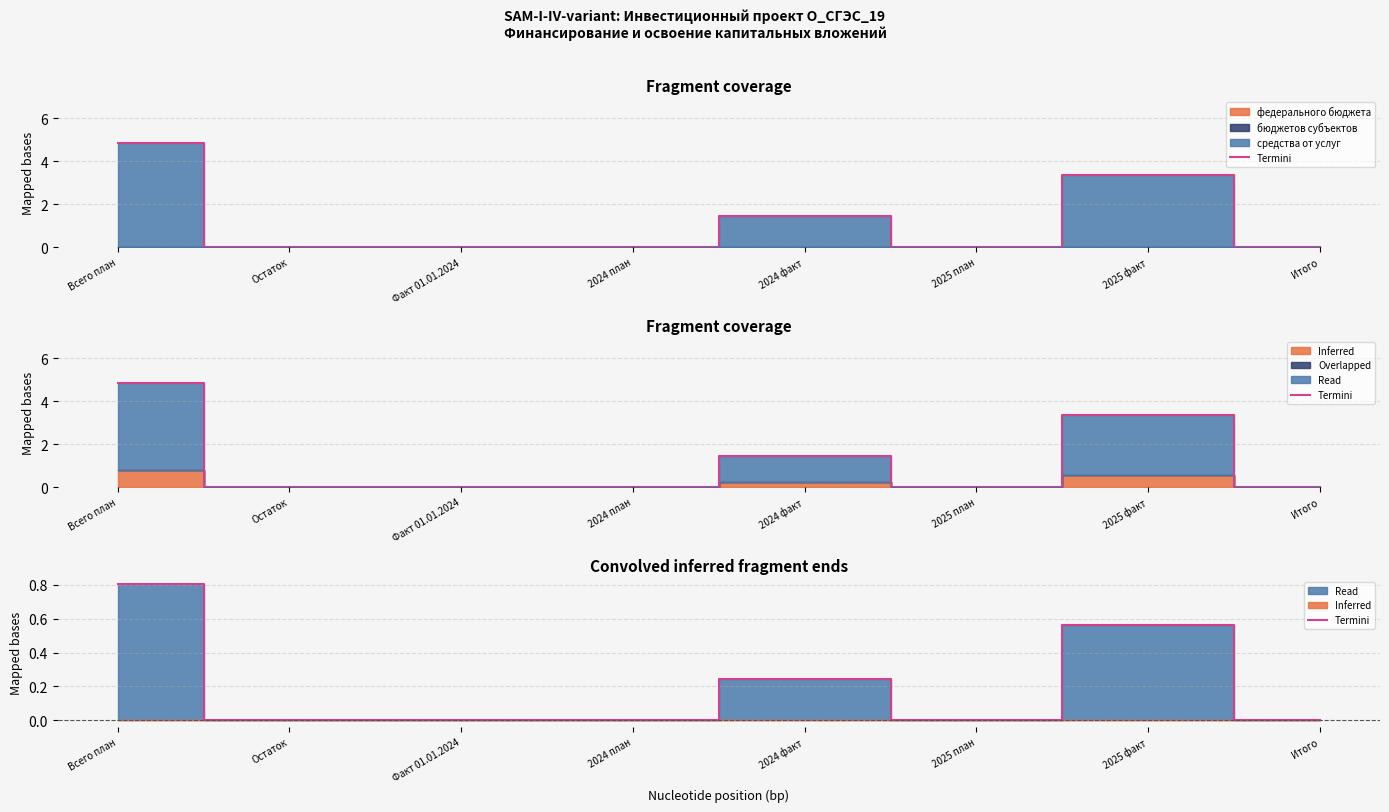

Reading right to left, what are all the values shown in this chart?

0.0	0.6	0.0	0.2	0.0	0.0	0.0	0.8